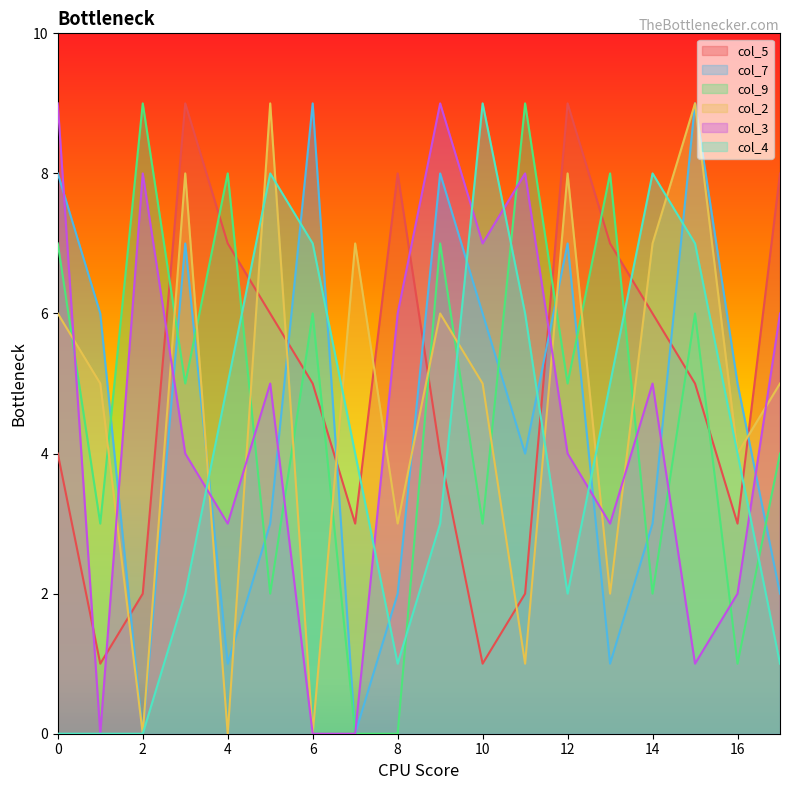

At how many categories does at least one series exceed 2?

18